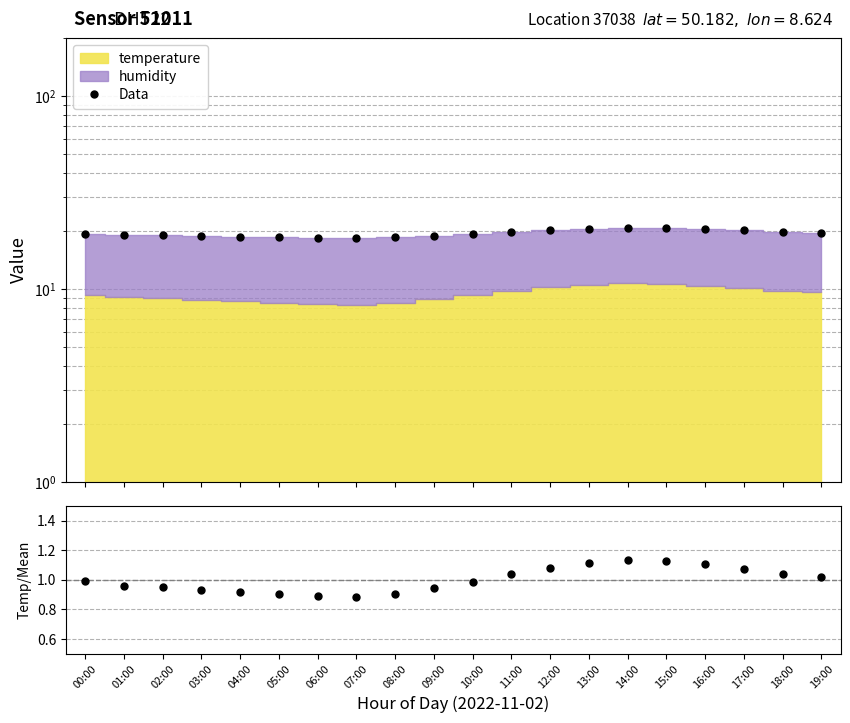

Where is the first local maximum for temp/mean(temp)?

14:00